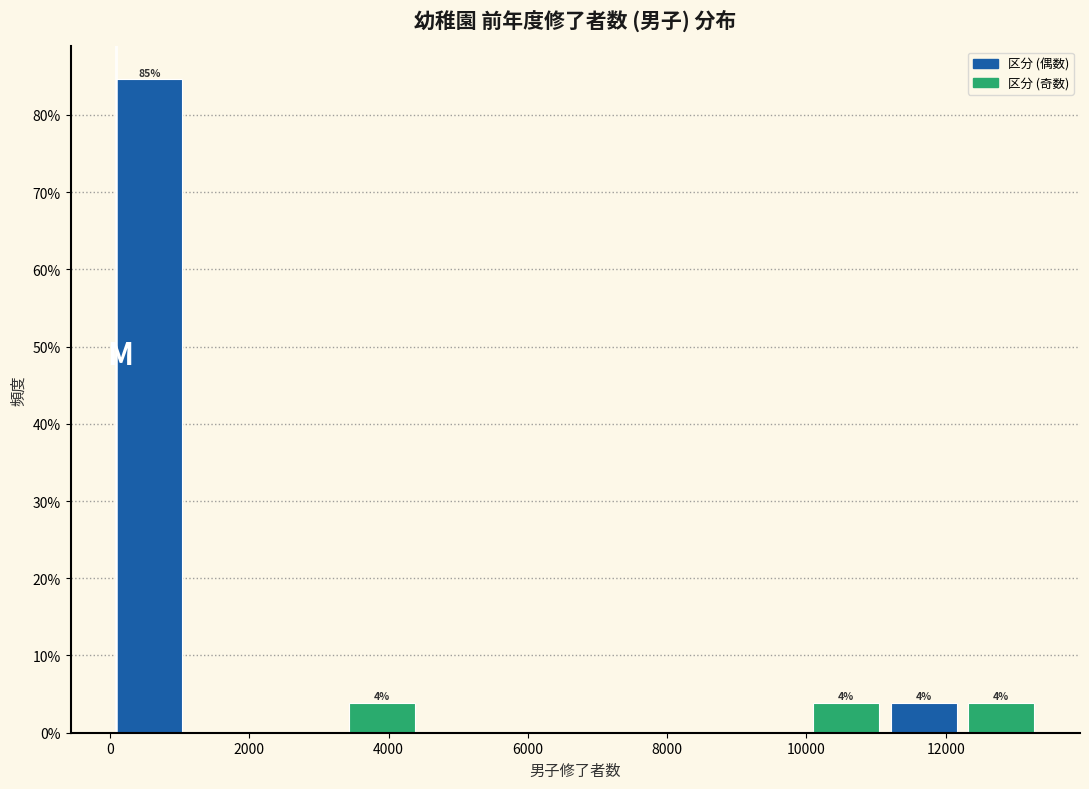

Which range on the x-axis has the tallest bar?

0 to 1200